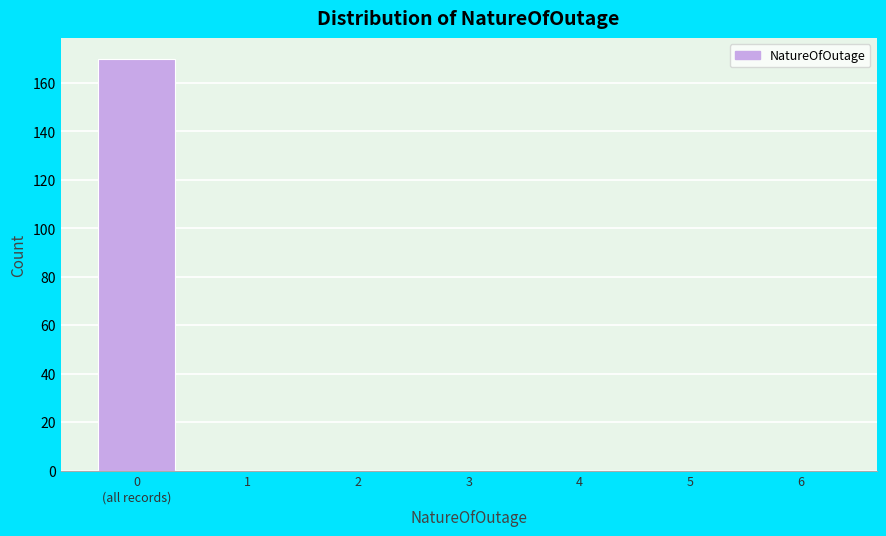

The value at 1 is 0. True or false?

True